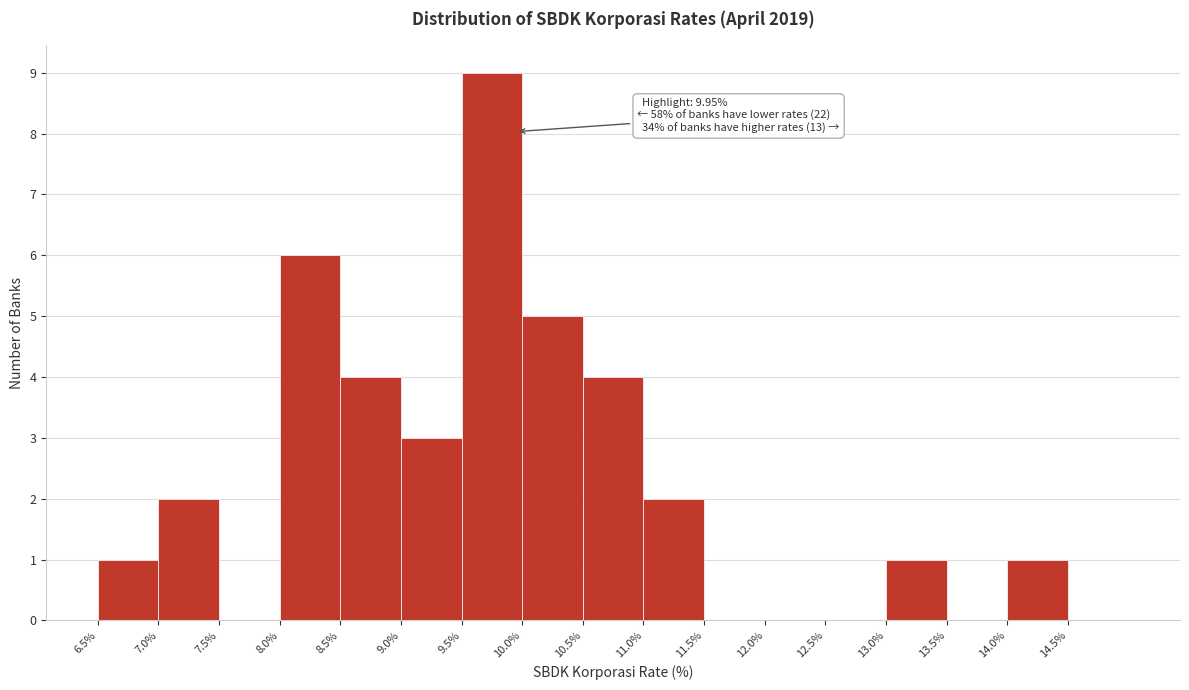

Over which range of the x-axis is the bar tallest?

9.5 to 10.0